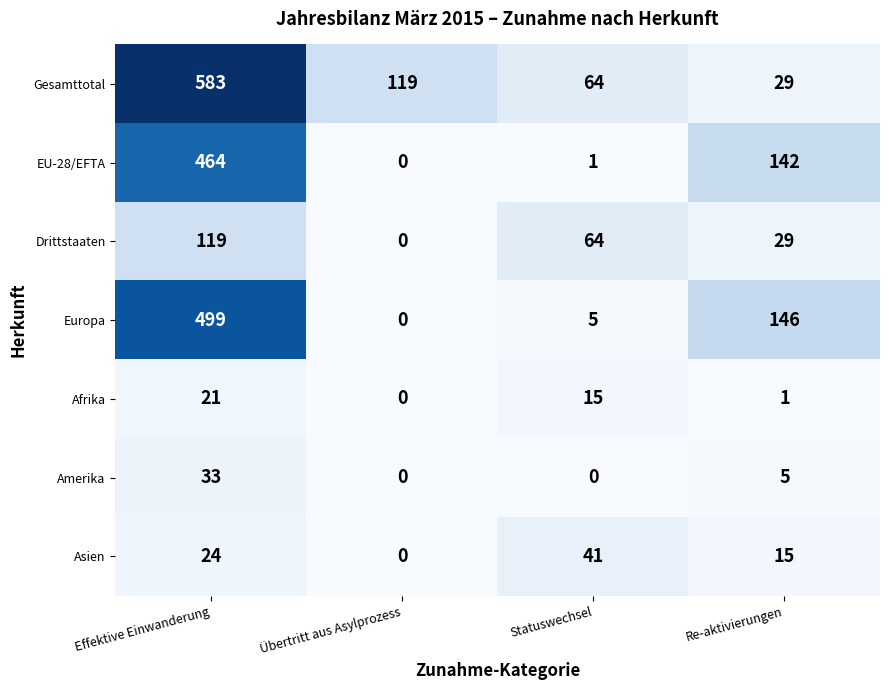

At how many categories does at least one series exceed 106?

3